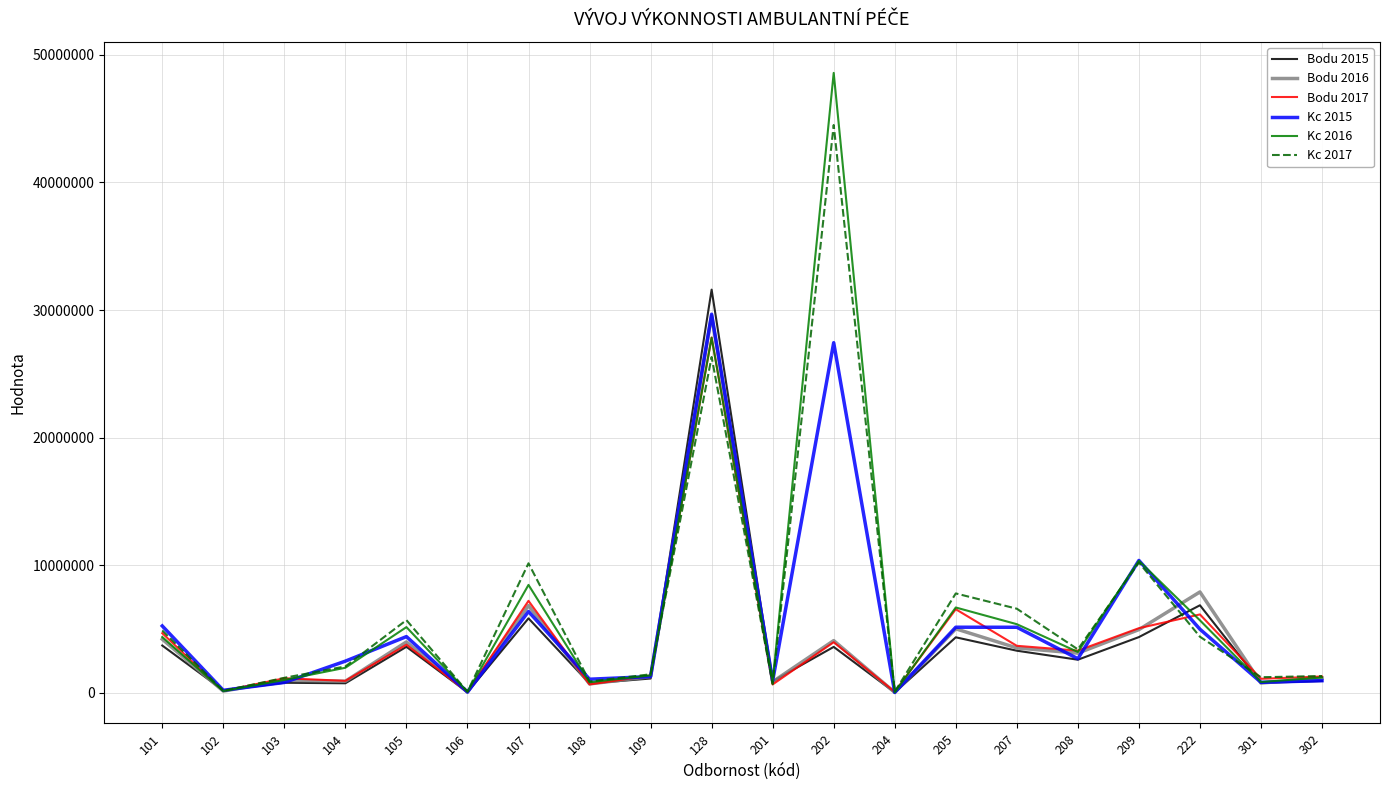

What are all the series names shown in the legend?

Bodu 2015, Bodu 2016, Bodu 2017, Kc 2015, Kc 2016, Kc 2017